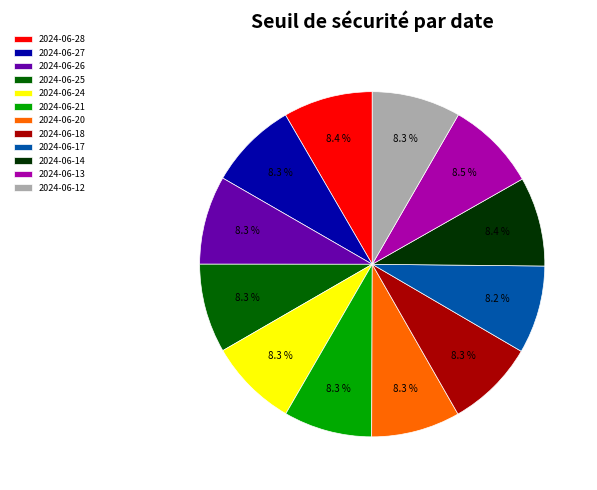

The 2024-06-20 slice represents 8% of the pie. True or false?

True